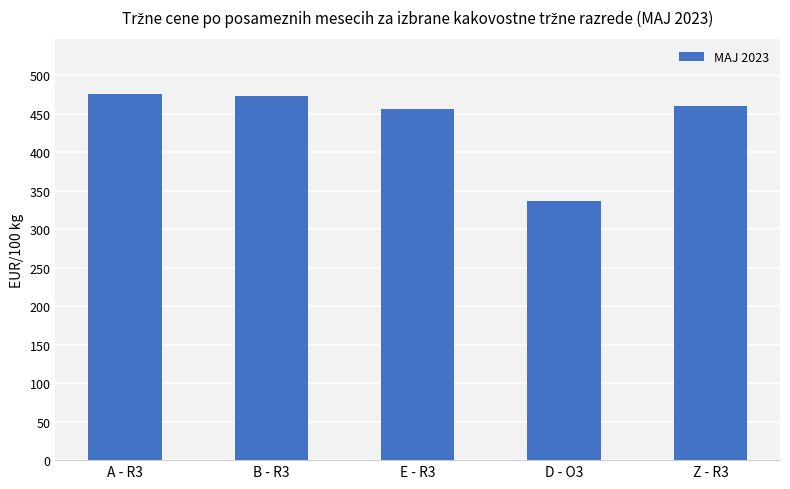

The value at E - R3 is 164.4. True or false?

False